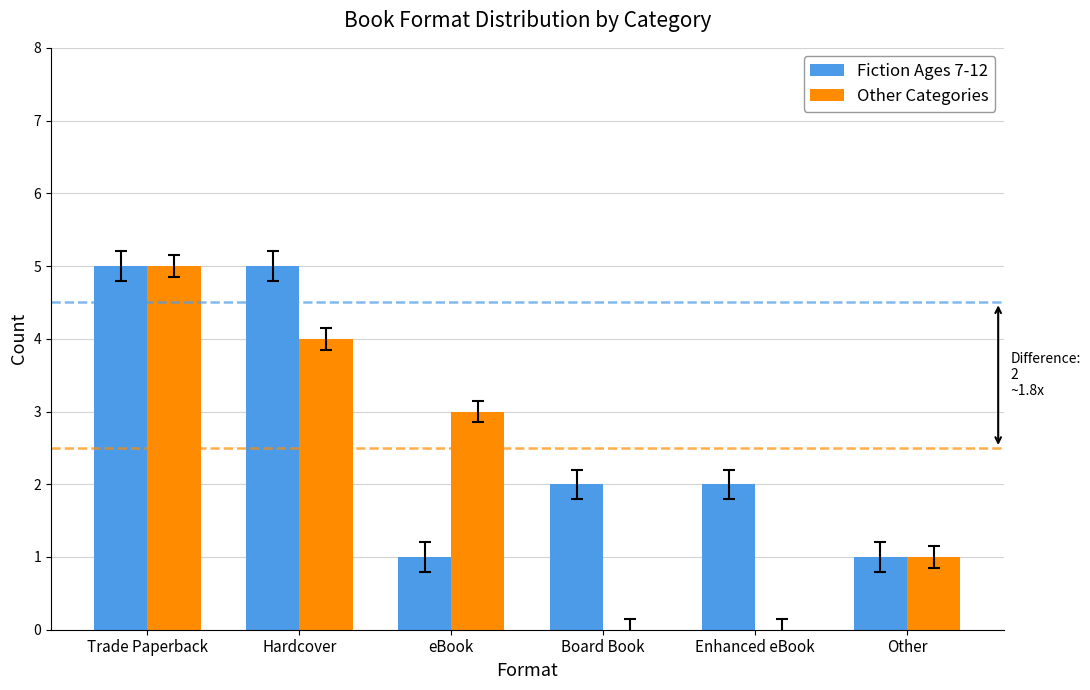

What is the average value of the Other Categories series?

2